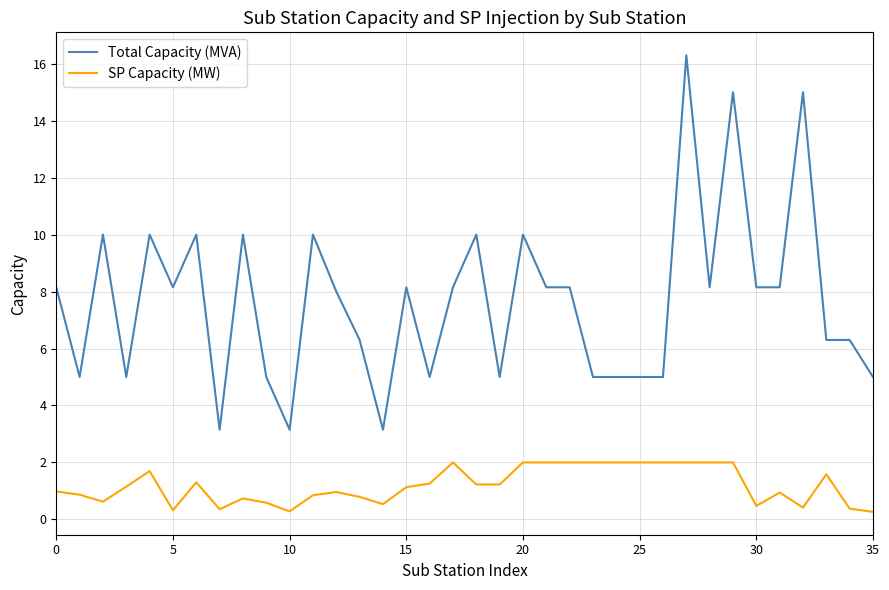

List the series in order of their peak value, highest first.

Total Capacity (MVA), SP Capacity (MW)